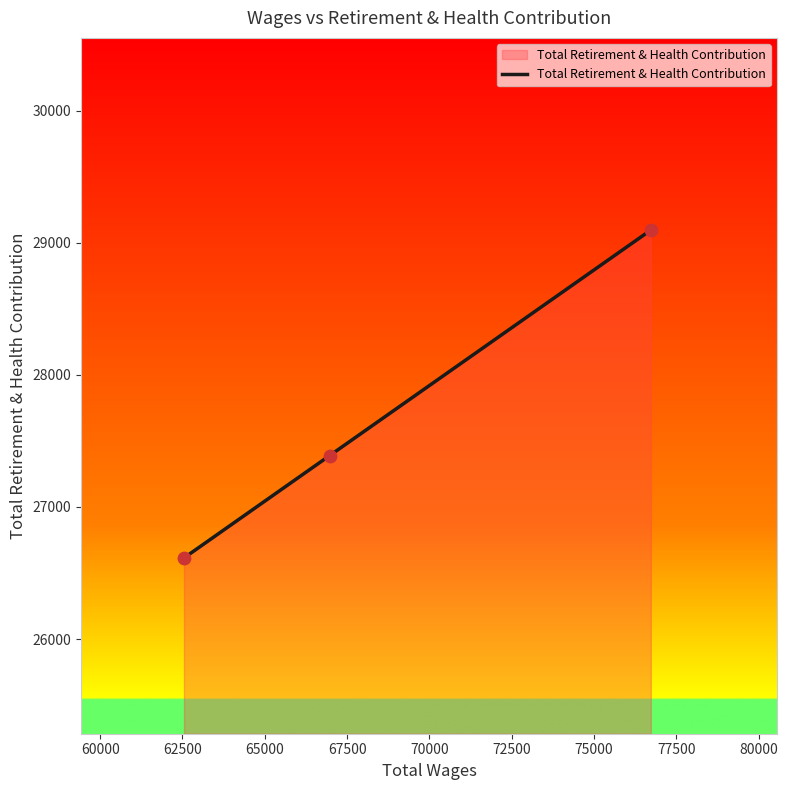

What is the average value?

27700